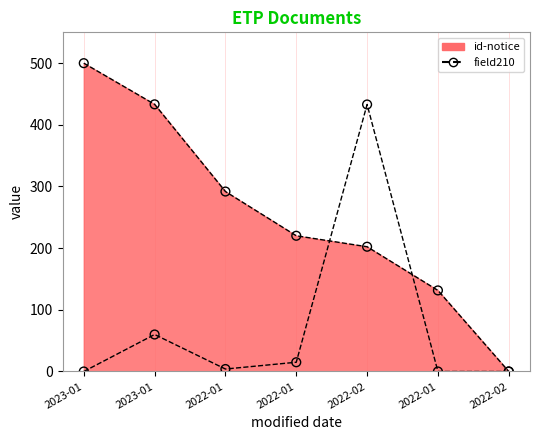

Which has a higher value, 2023-01 or 2022-02?

2023-01